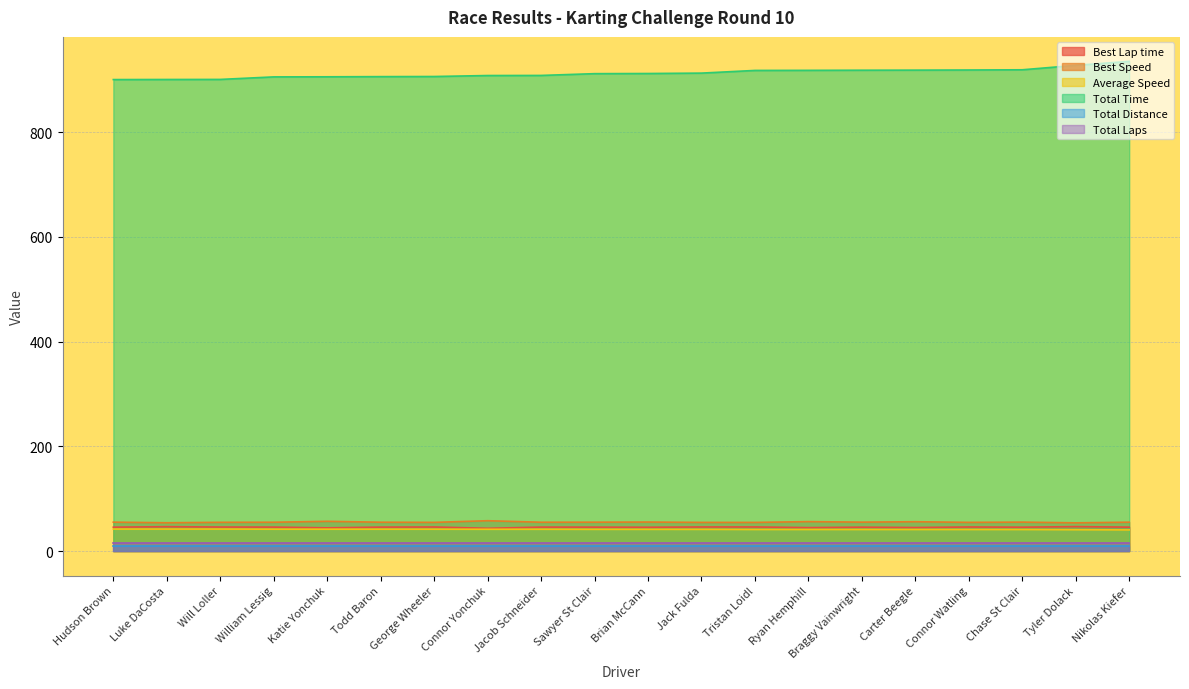

What value does the Best Lap time series have at William Lessig?

45.8